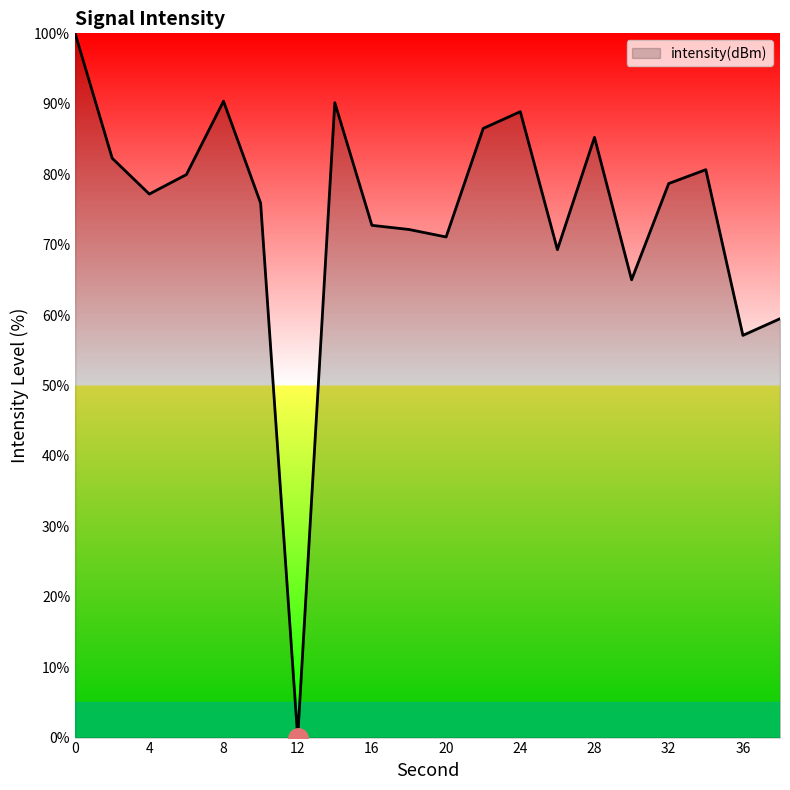

What is the greatest value displayed?

100.0